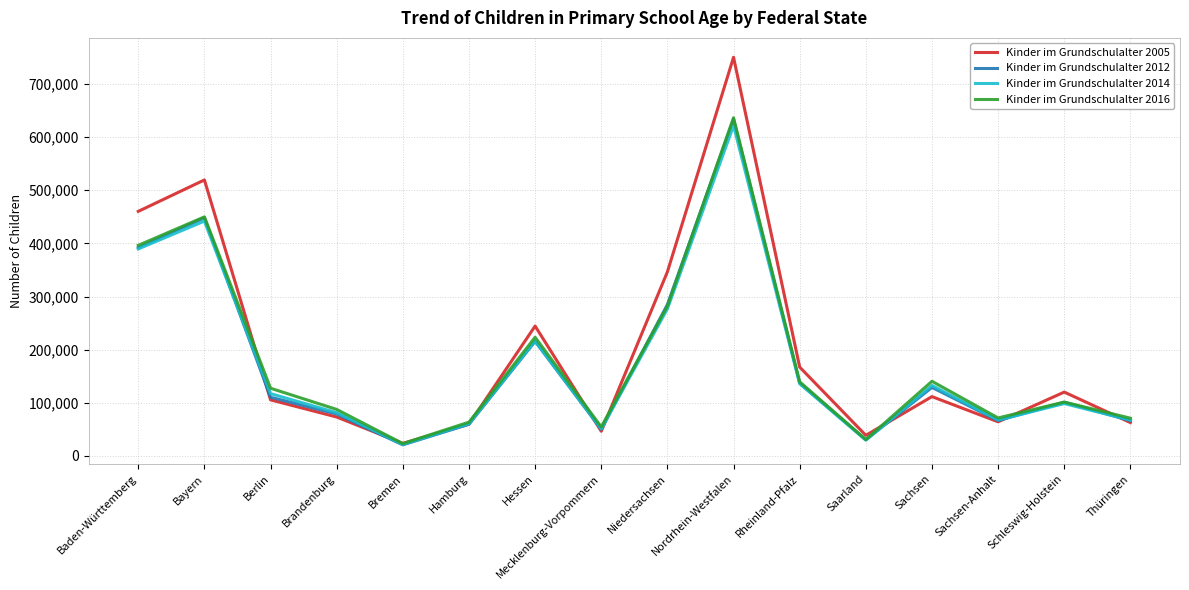

What is the approximate value of Kinder im Grundschulalter 2005 at Niedersachsen?

346326.0